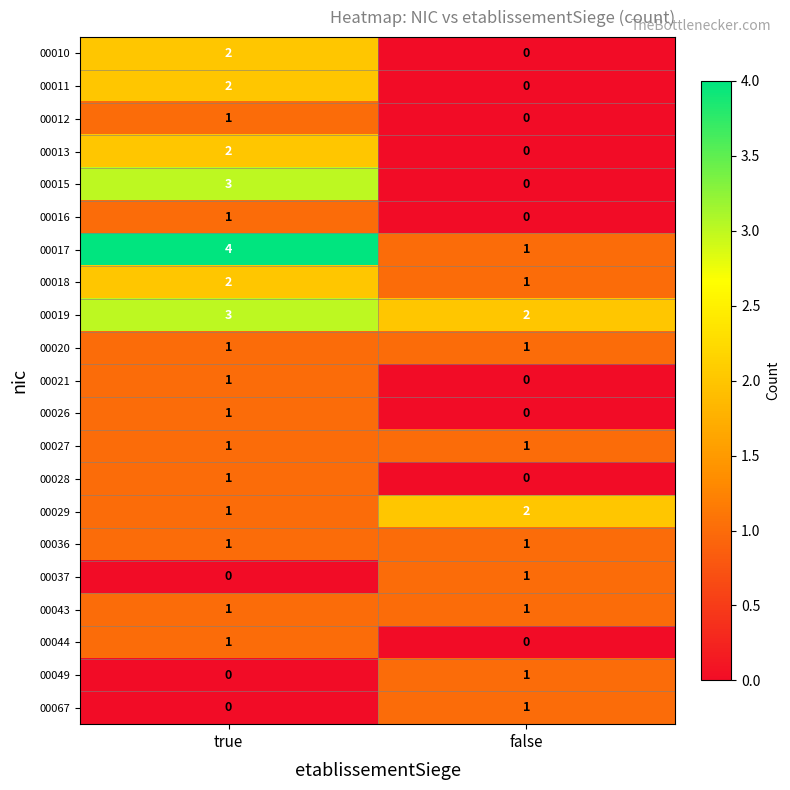

List the labels in order of 00017 value, smallest first.

false, true